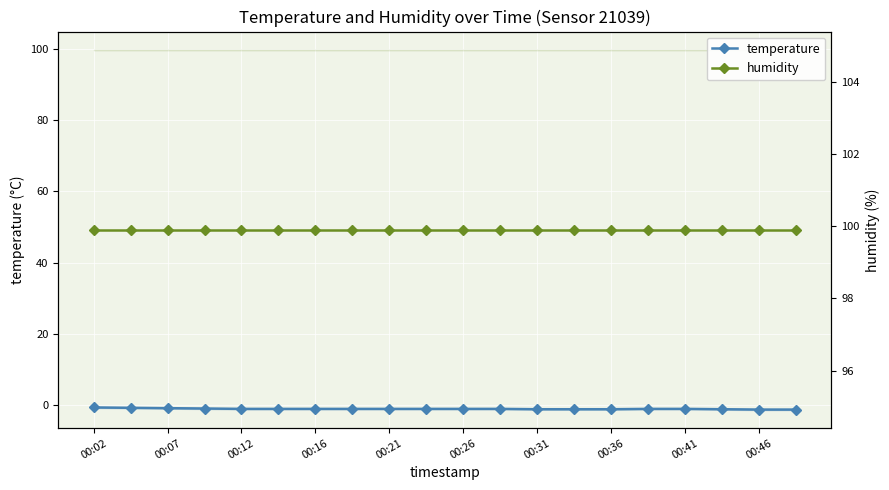

Rank the series by their average value, from lowest to highest.

temperature, humidity